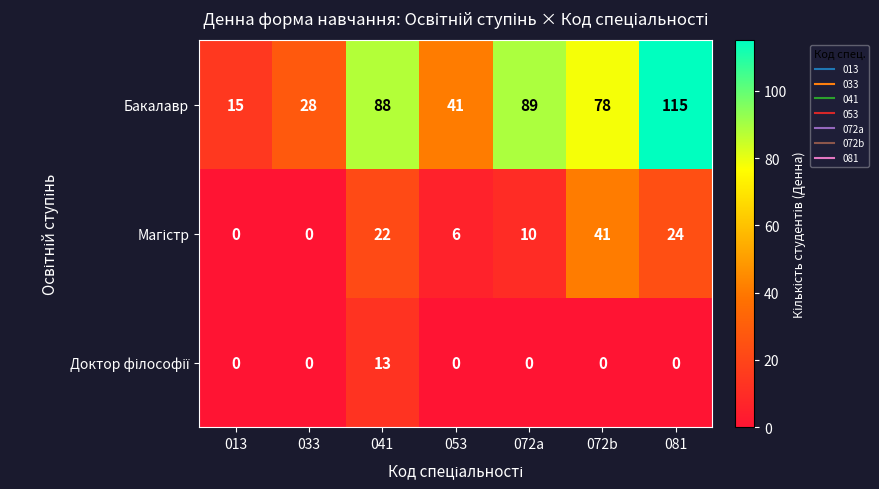

What is the lowest value of the Бакалавр series?

15